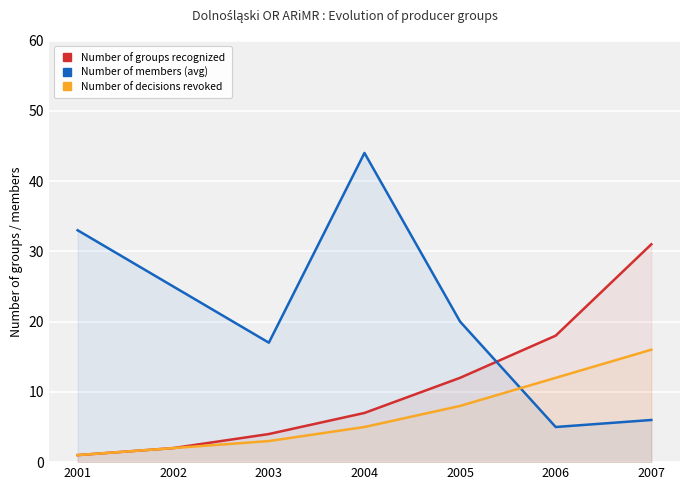

Is the value of Number of groups recognized at 2005 greater than the value of Number of decisions revoked at 2007?

No